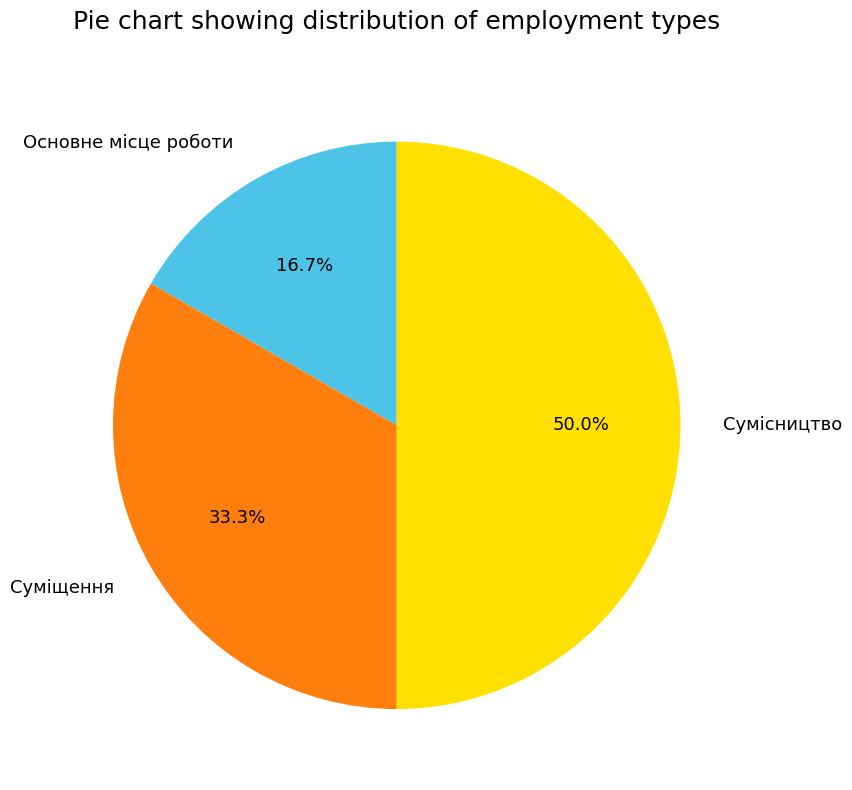

What is the ratio of the value at Сумісництво to the value at Основне місце роботи?

3.0